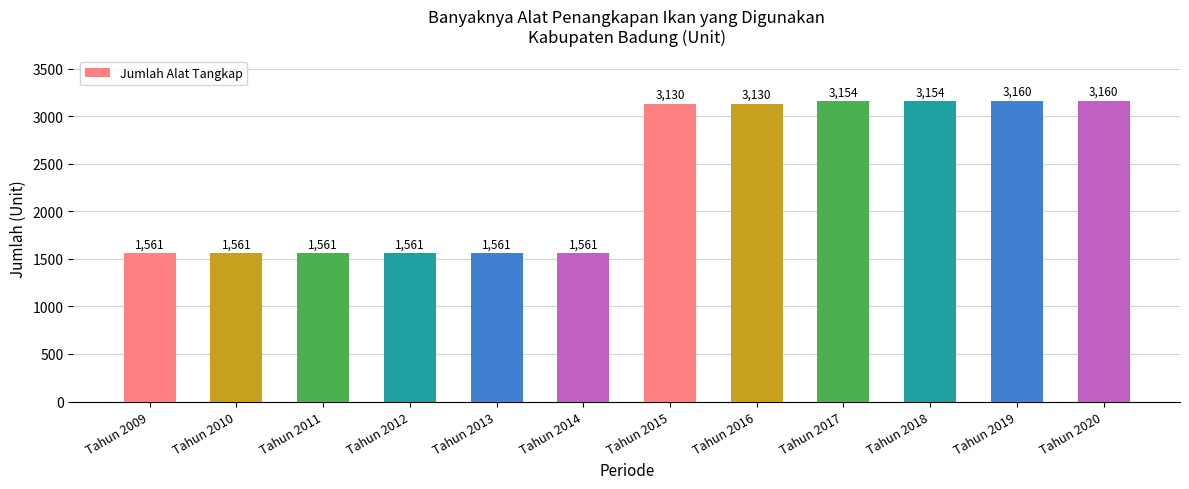

What is the minimum value shown in the chart?

1561